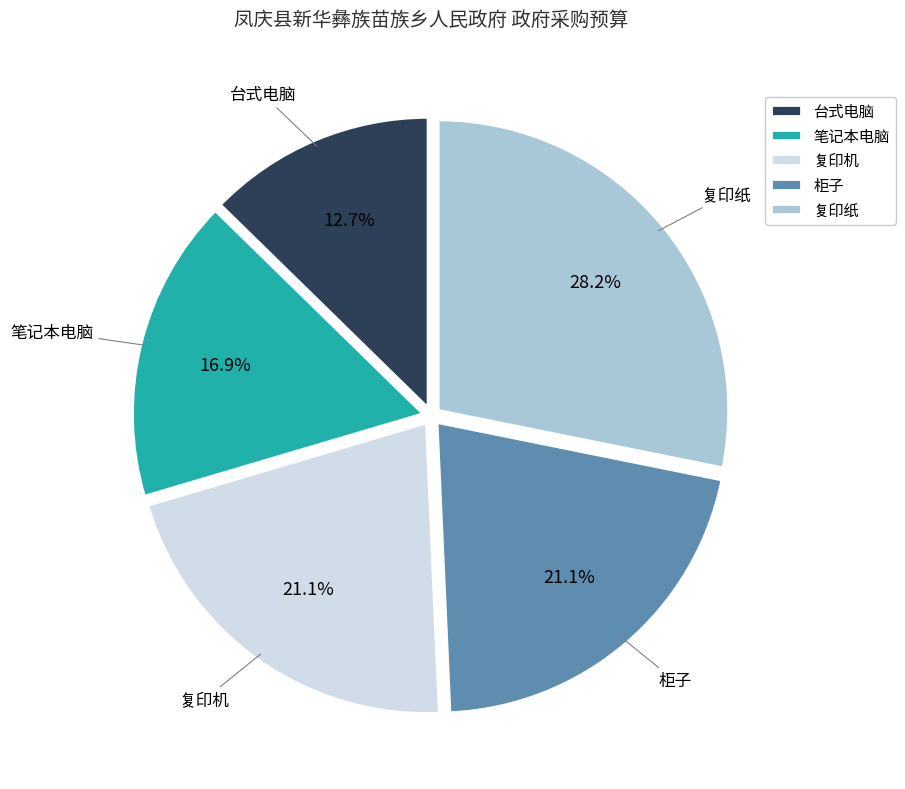

The 笔记本电脑 slice represents 32% of the pie. True or false?

False